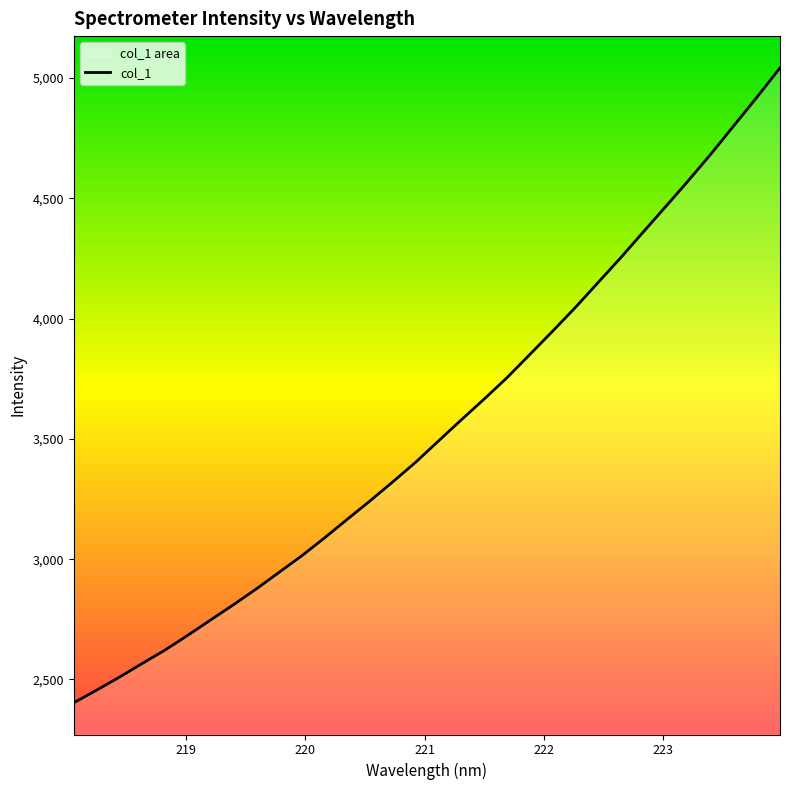

The chart shows a value of 4468.1 at 223.0264. True or false?

True